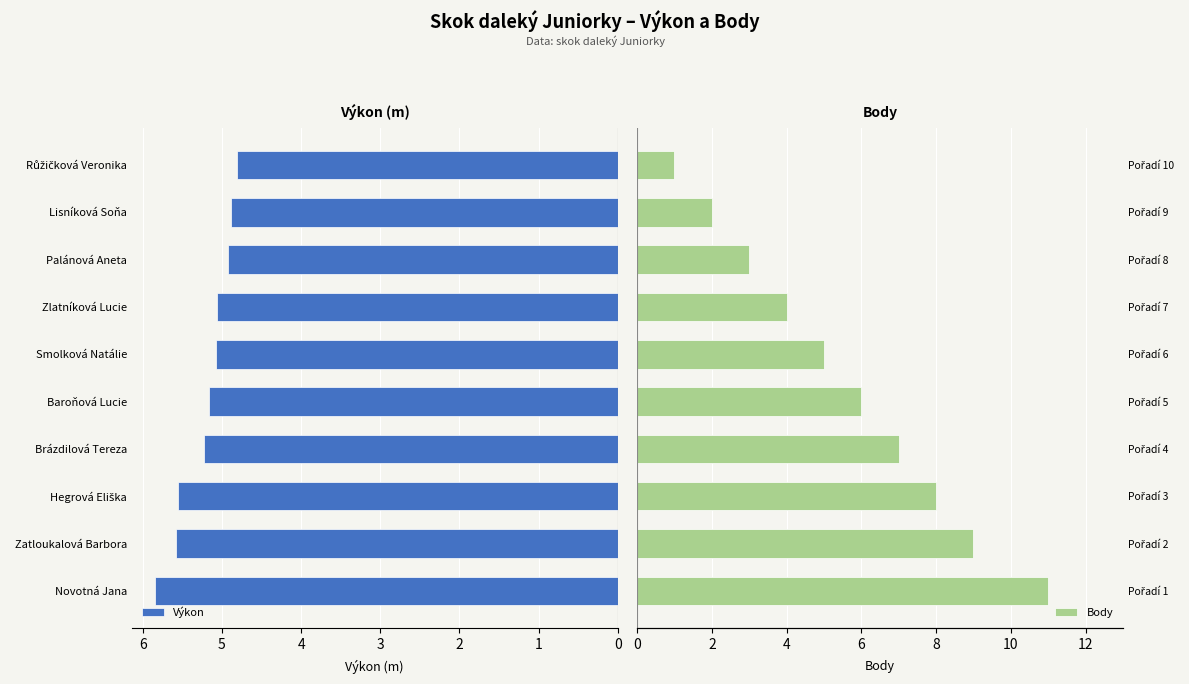

Reading left to right, what are all the values shown in this chart?

Výkon: 0=5.8	1=5.6	2=5.6	3=5.2	4=5.2	5=5.1	6=5.1	7=4.9	8=4.9	9=4.8
Body: 0=11.0	1=9.0	2=8.0	3=7.0	4=6.0	5=5.0	6=4.0	7=3.0	8=2.0	9=1.0